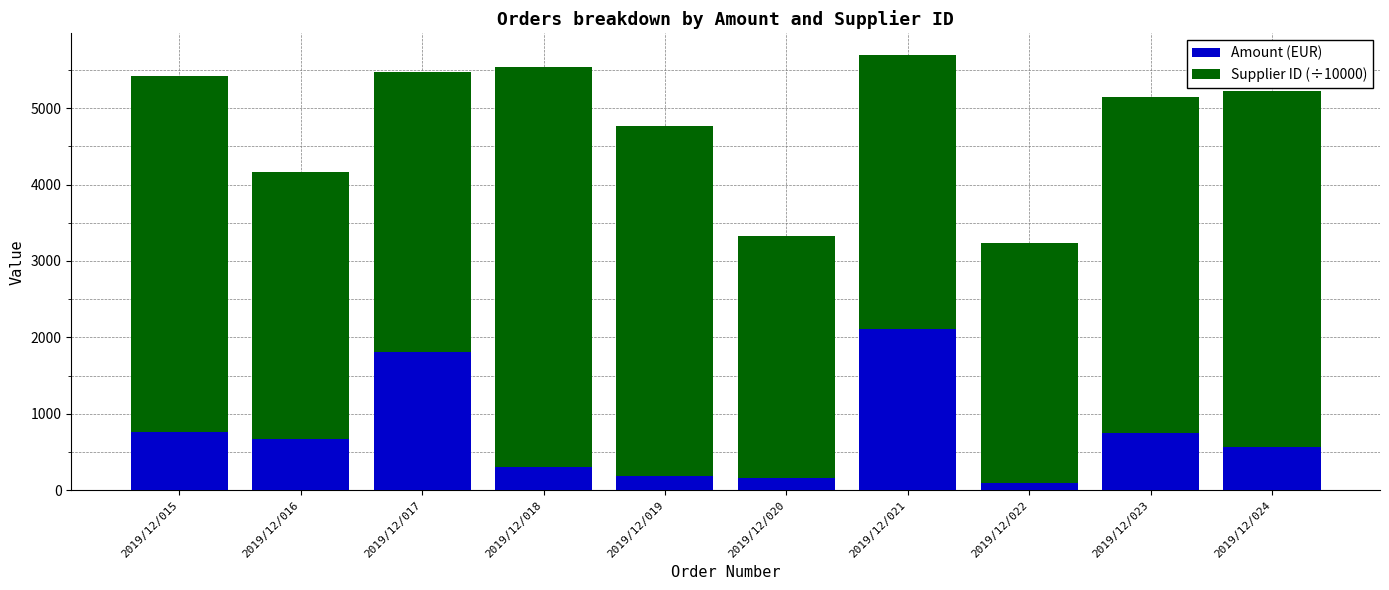

What is the sum of the Amount (EUR) values at 2019/12/017 and 2019/12/020?

1962.3